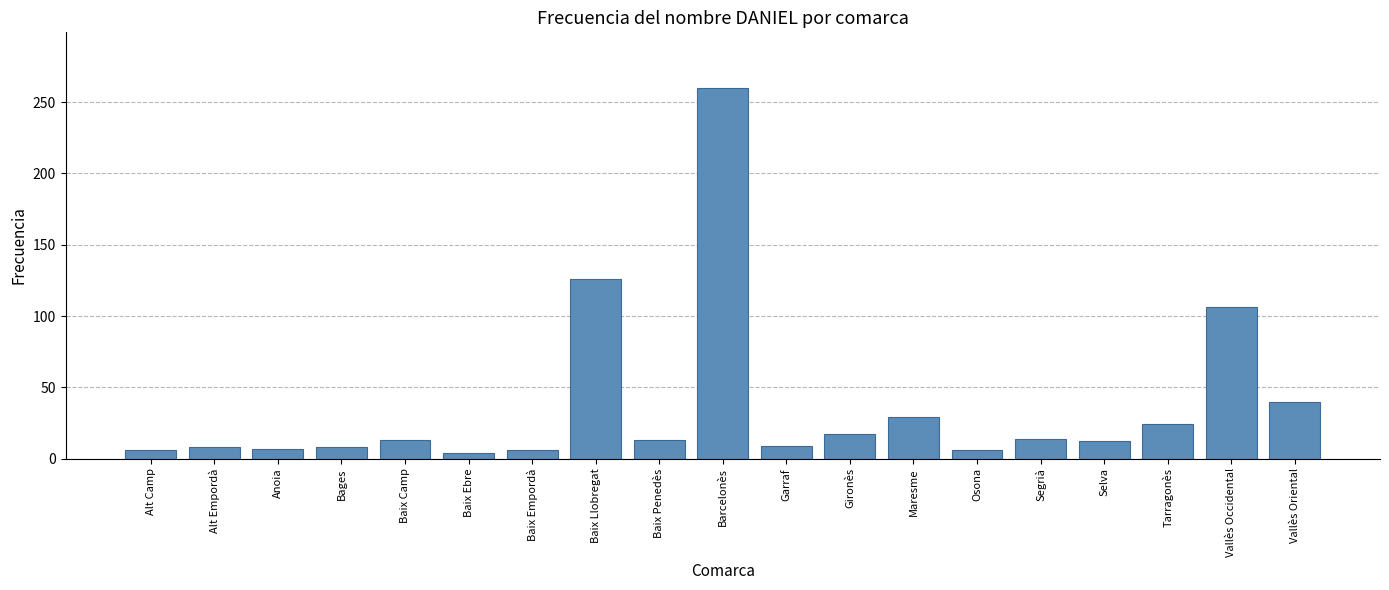

What is the change in value from Alt Camp to Garraf?

+3